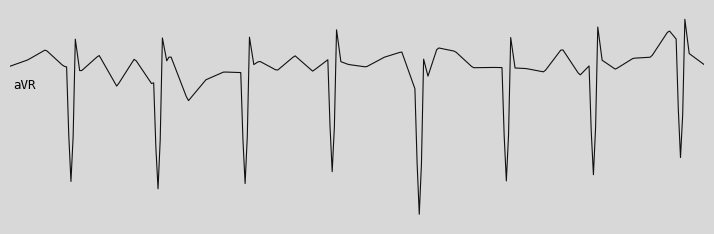

Is this an area chart (filled region under the line)?

No